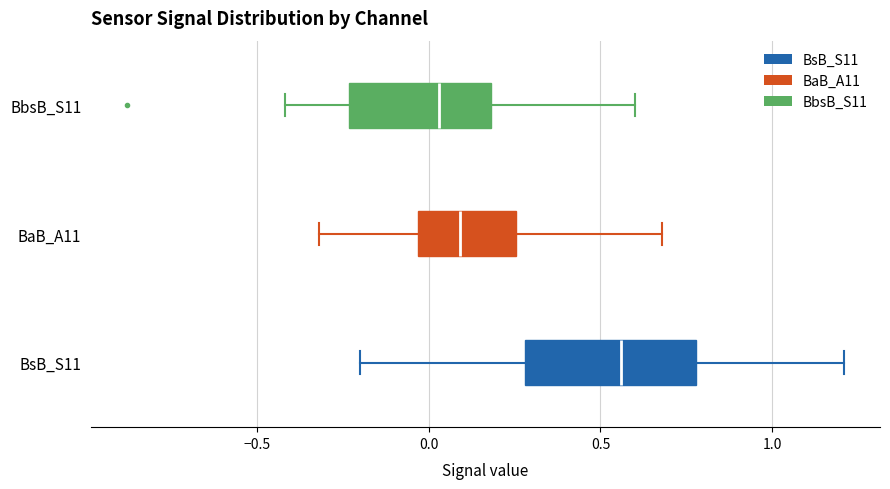

Which box has the furthest to the right median line?

BsB_S11